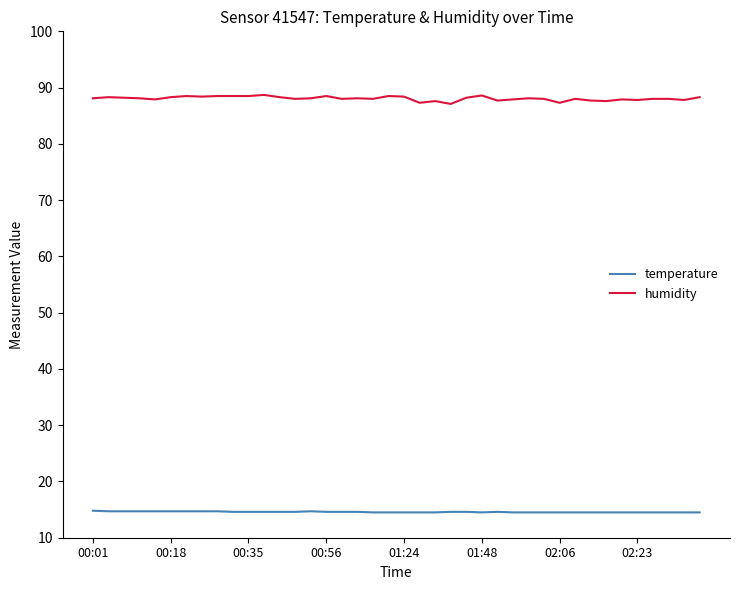

What is the minimum value shown in the chart?

14.5